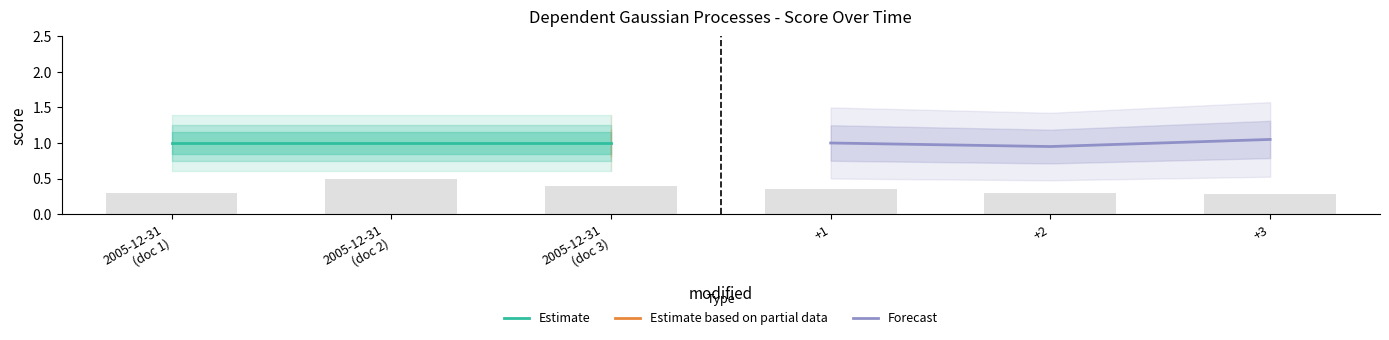

The value of Forecast at +1 is 1.0. True or false?

True